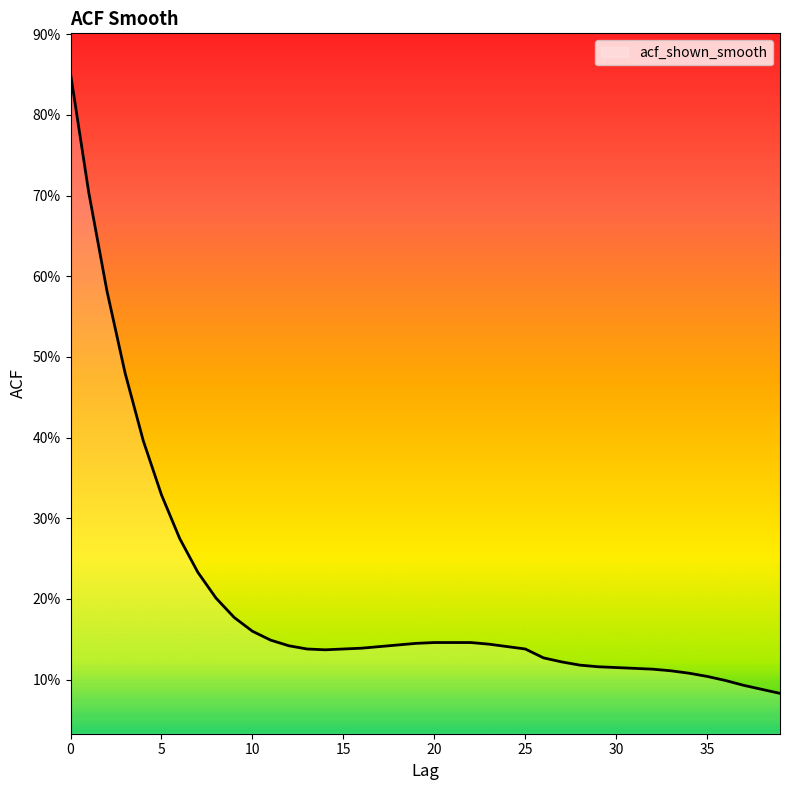

At which label is the value closest to 0?

39